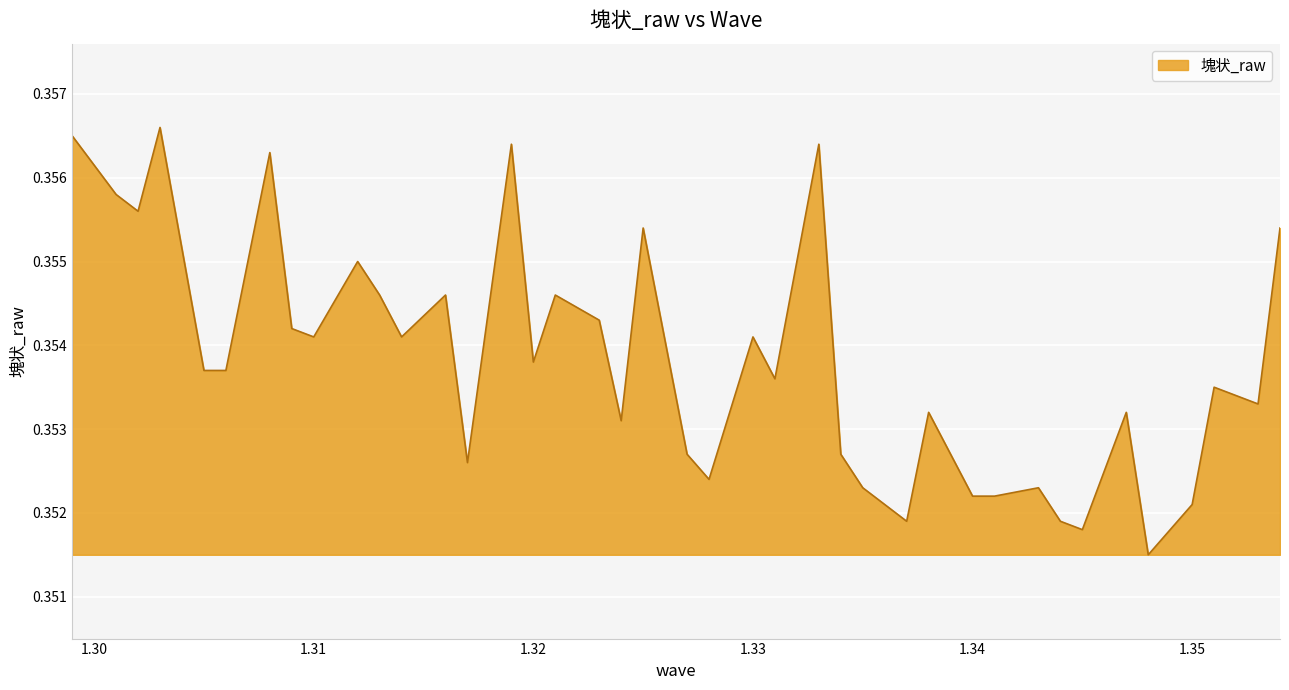

Reading left to right, transcribe all the data shown in this chart.

0.4	0.4	0.4	0.4	0.4	0.4	0.4	0.4	0.4	0.4	0.4	0.4	0.4	0.4	0.4	0.4	0.4	0.4	0.4	0.4	0.4	0.4	0.4	0.4	0.4	0.4	0.4	0.4	0.4	0.4	0.4	0.4	0.4	0.4	0.4	0.4	0.4	0.4	0.4	0.4